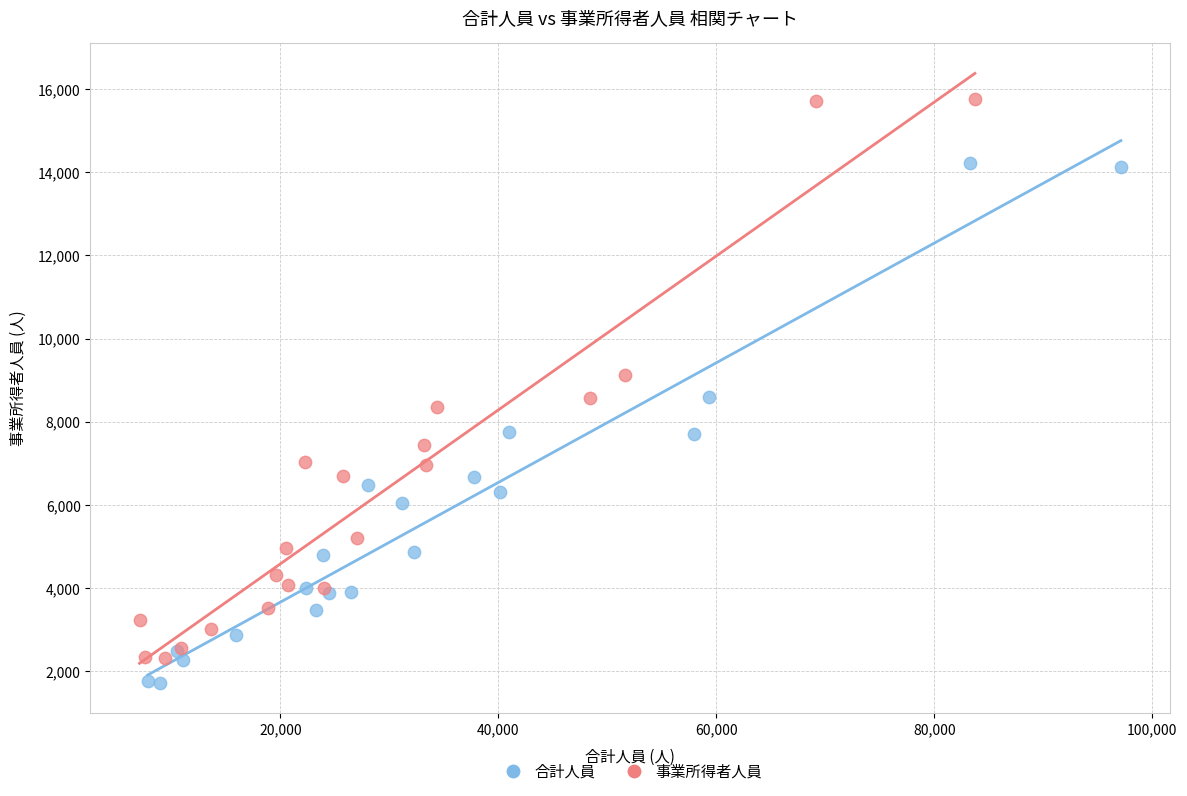

Which series contains the lowest Y value?

合計人員